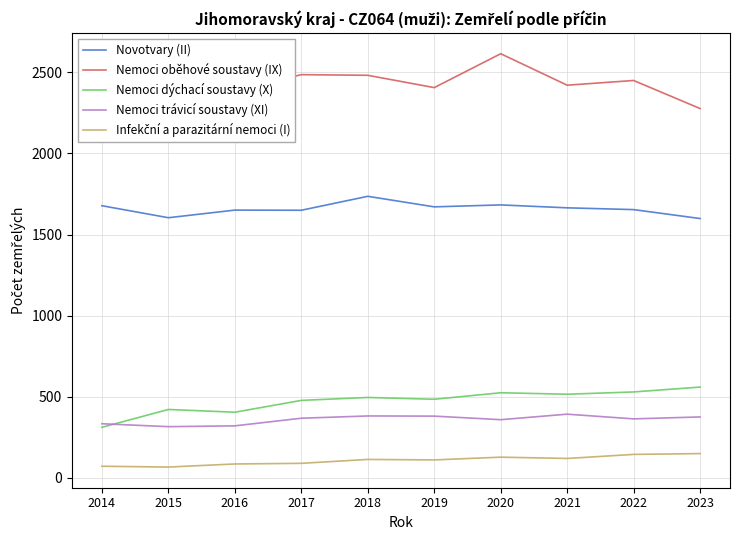

What value does the Nemoci trávicí soustavy (XI) series have at 2022?

364